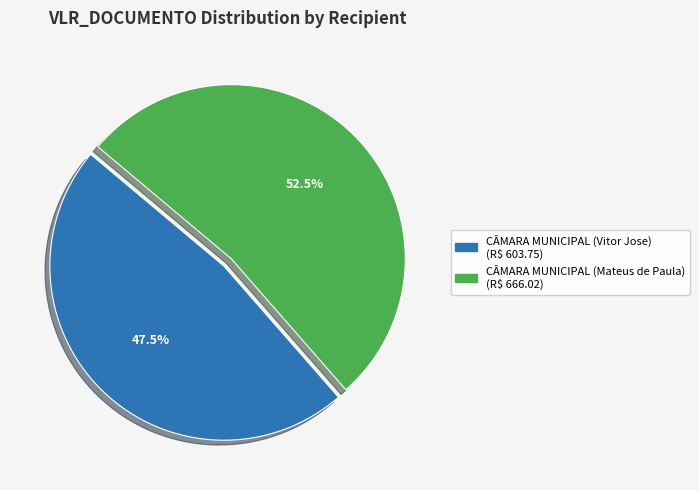

What is the majority slice?

CÂMARA MUNICIPAL (Mateus de Paula)